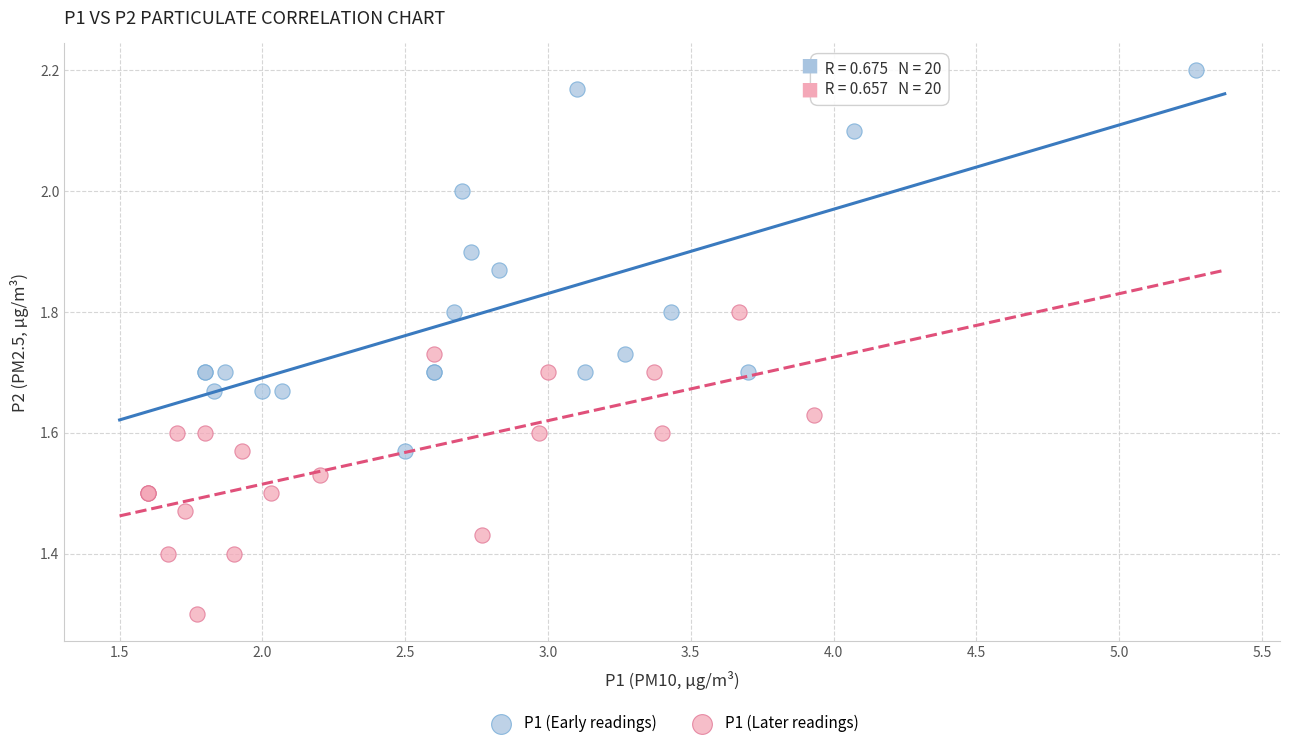

Which series reaches the maximum Y coordinate?

P1 (Early readings)